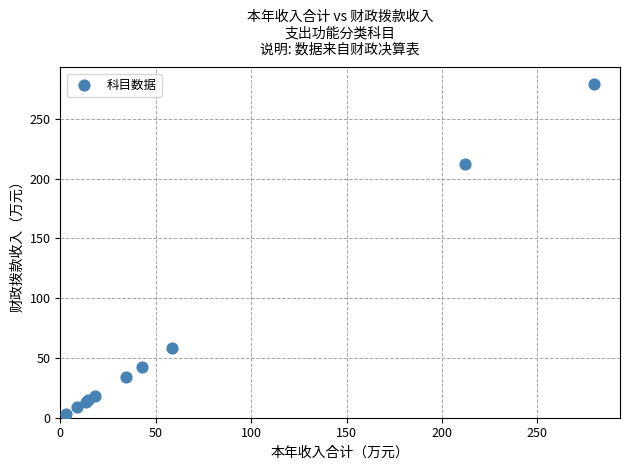

What Y value in the scatter plot is closest to 141?

212.2